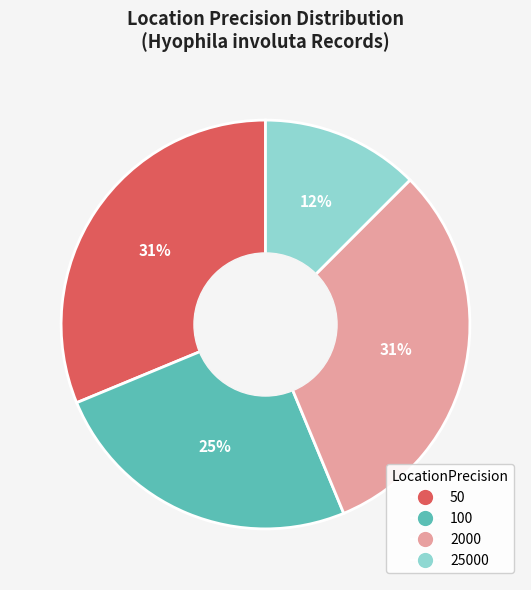

To the nearest percent, what is the difference between the 100 and 50 slice percentages?

6%